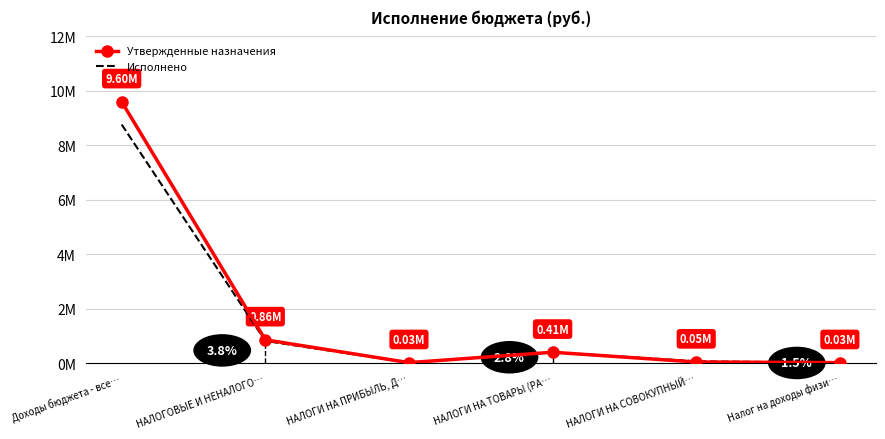

What are all the series names shown in the legend?

Утвержденные назначения, Исполнено